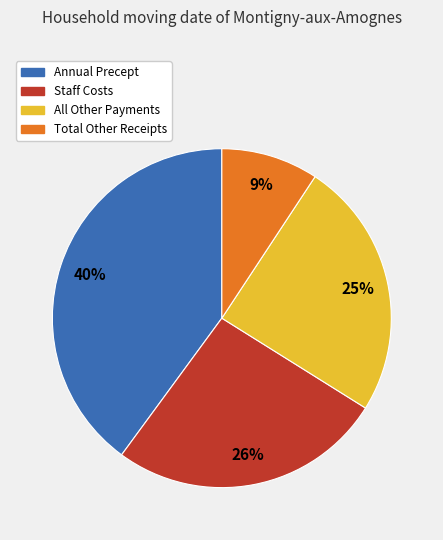

Is Staff Costs the majority of the pie?

No